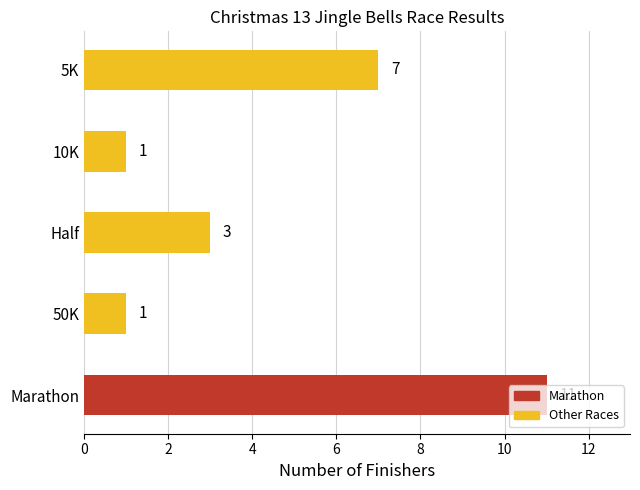

The chart shows a value of 19 at Marathon. True or false?

False